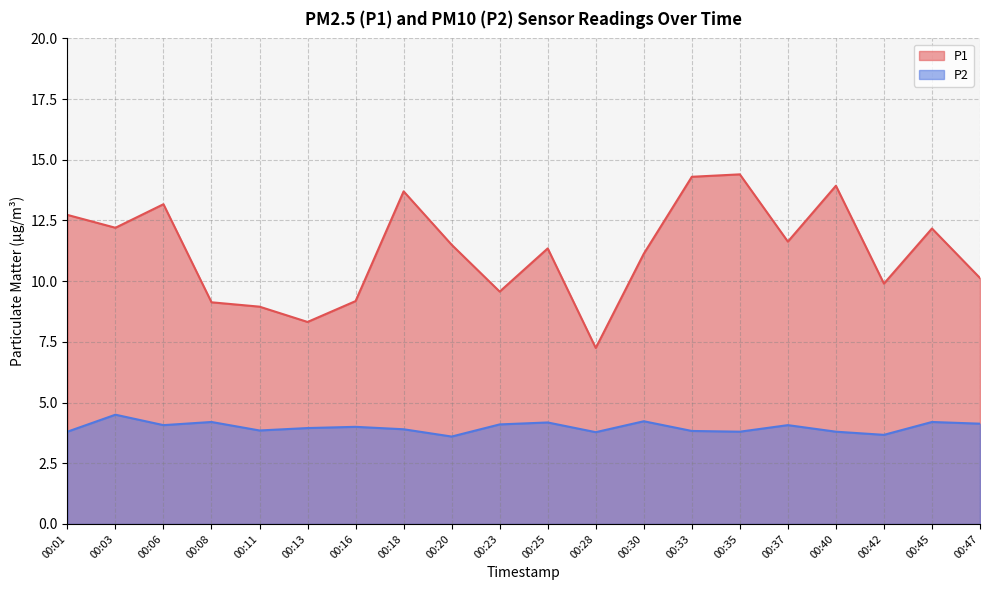

Which has a higher value, 00:18 or 00:08?

00:18